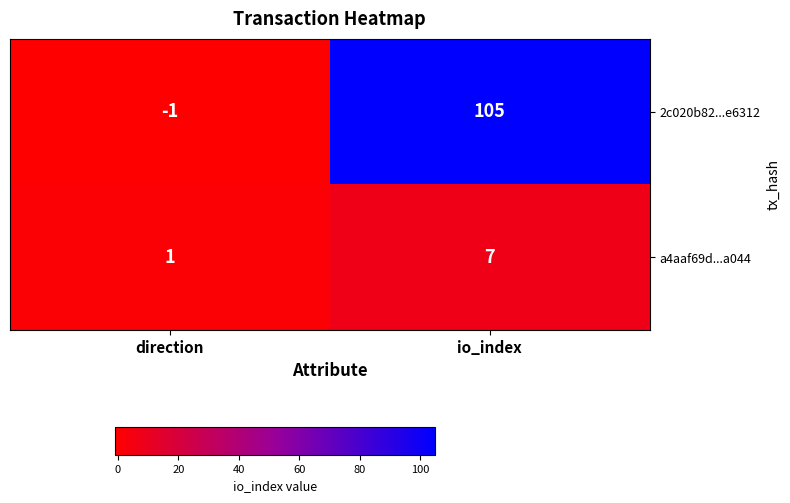

What is the spread (max minus min) of values at io_index?

98